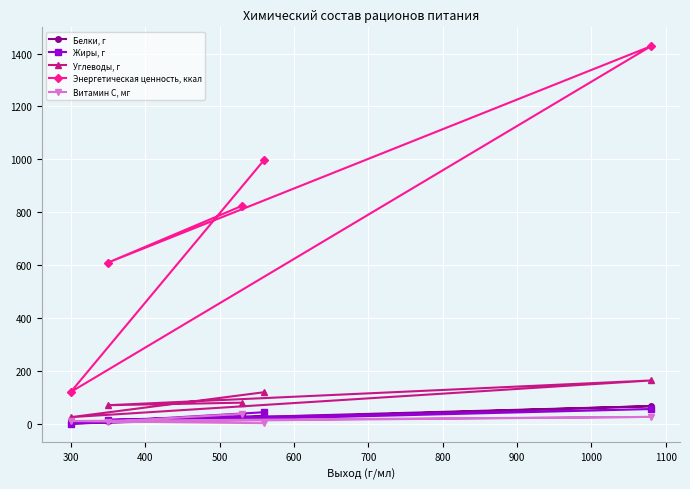

Which series has the largest range (max minus min)?

Энергетическая ценность, ккал